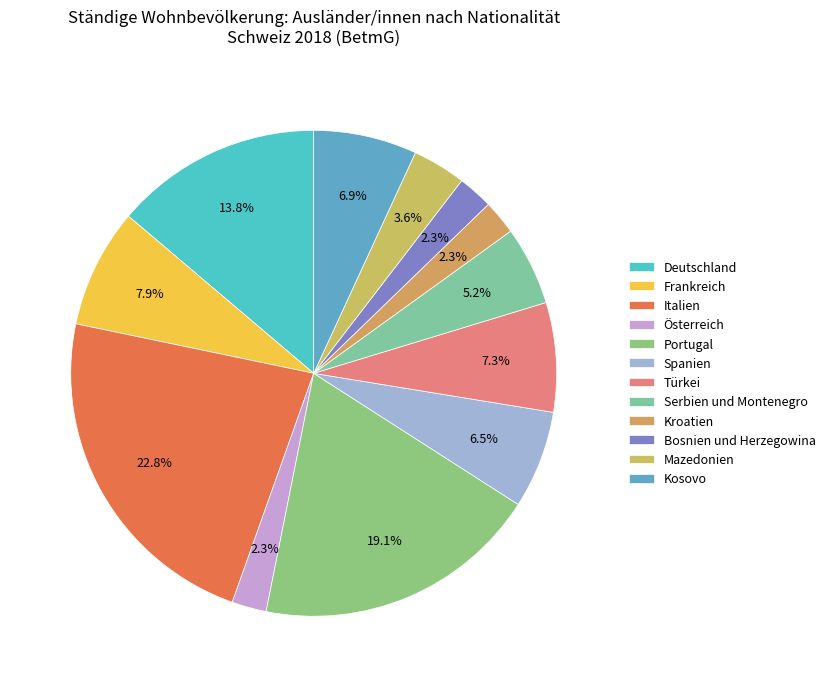

Does Bosnien und Herzegowina represent more than half of the total?

No